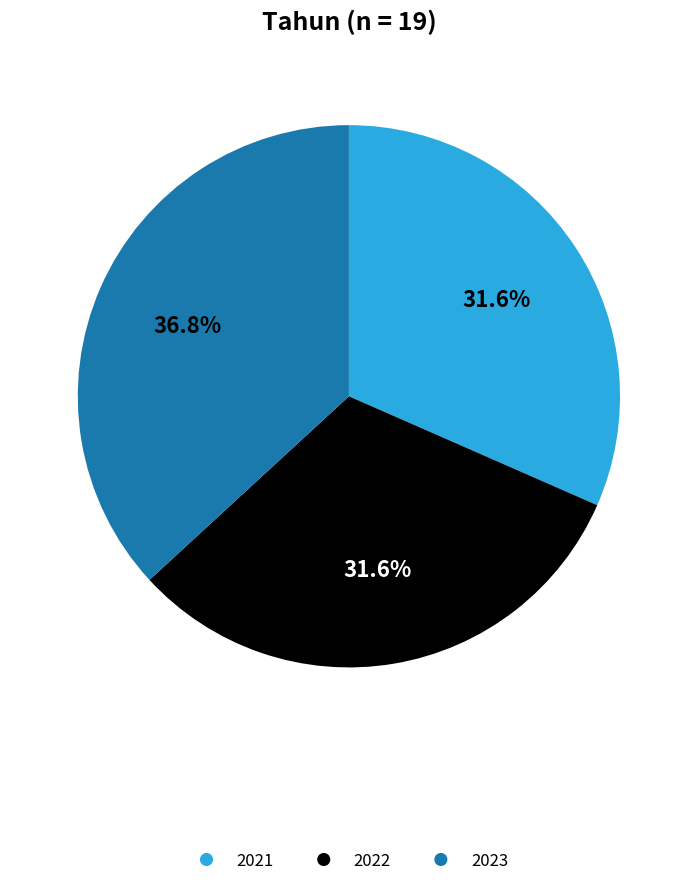

Between 2023 and 2022, which is larger?

2023